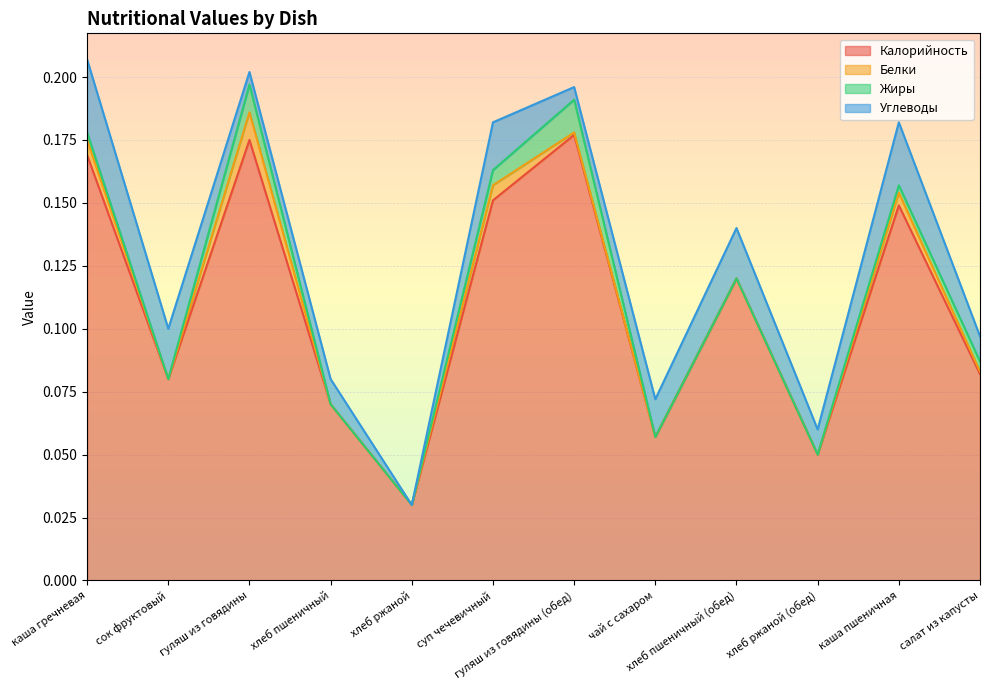

Rank the series by their maximum value, from highest to lowest.

Калорийность, Углеводы, Жиры, Белки